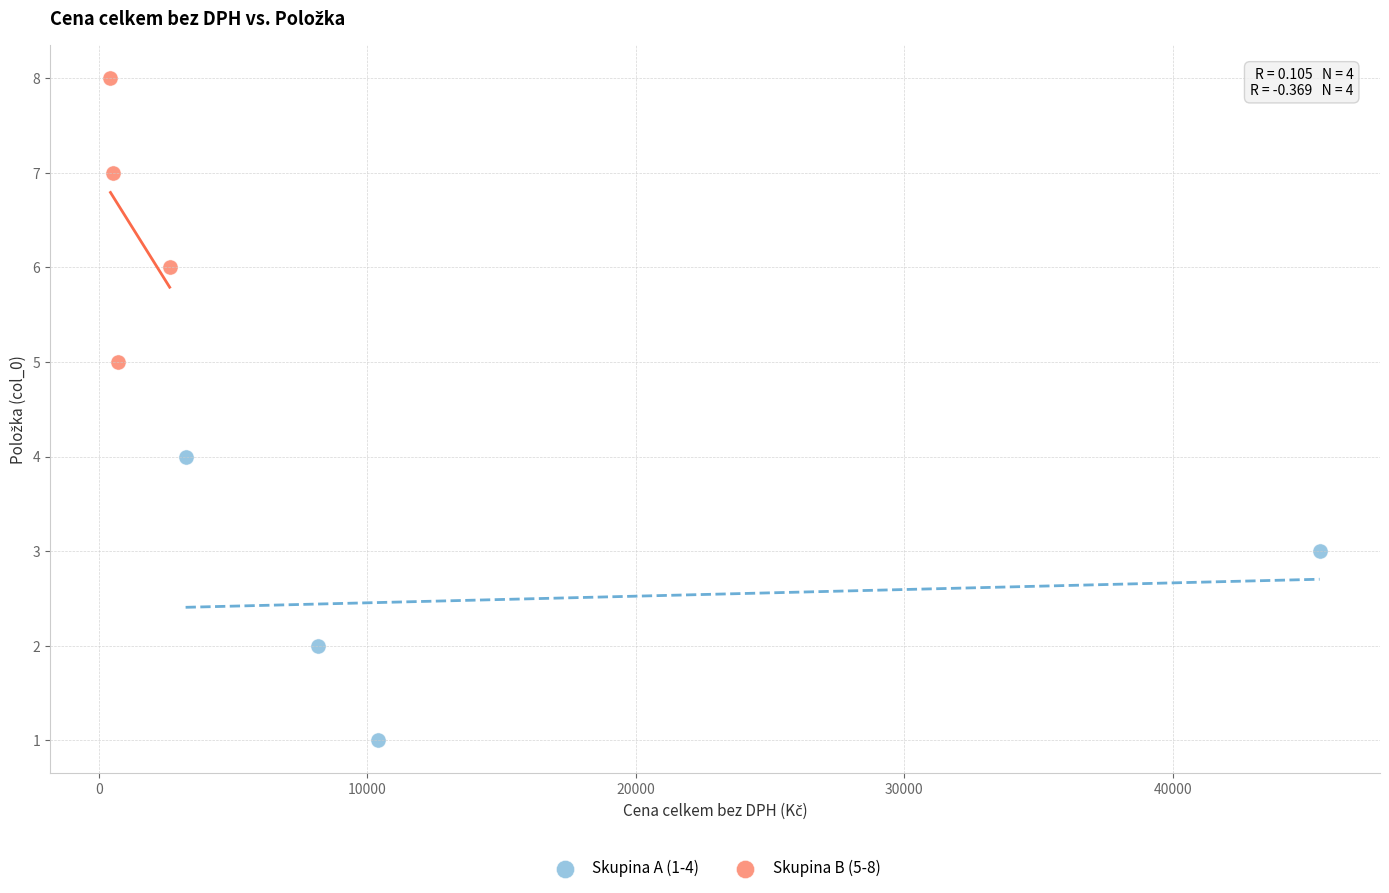

Which series contains the highest Y value?

Skupina B (5-8)